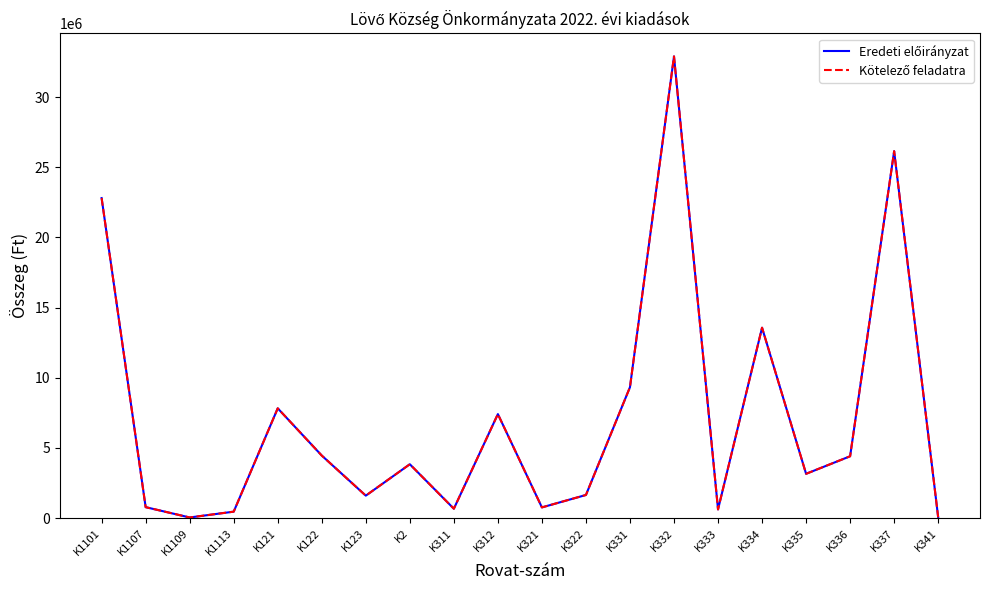

At how many categories does at least one series exceed 20993224?

3